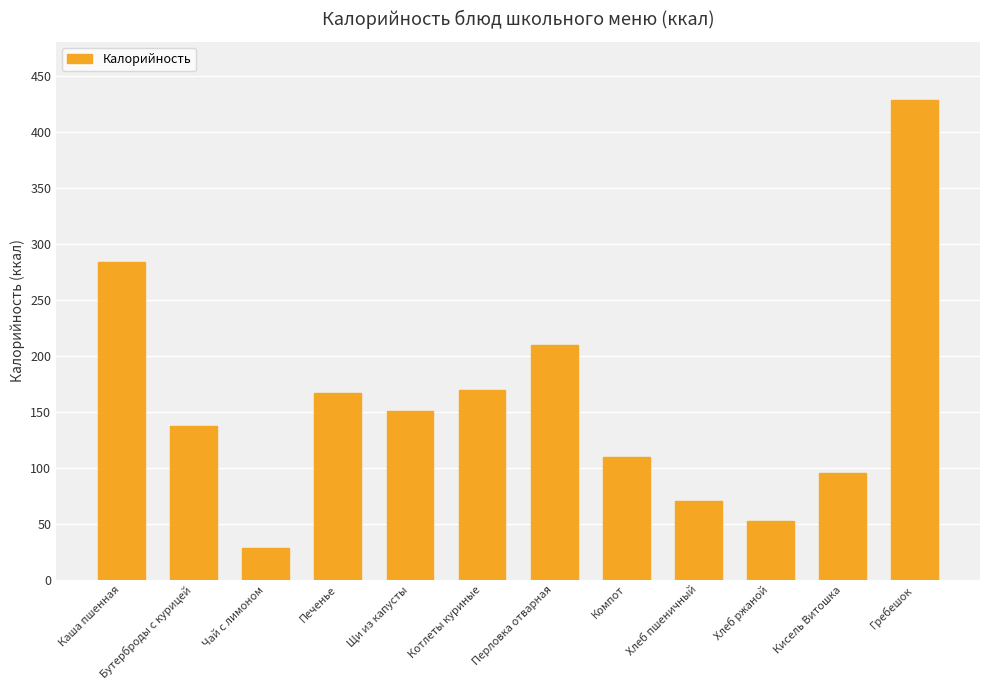

What is the difference between the values at Хлеб пшеничный and Хлеб ржаной?

18.3